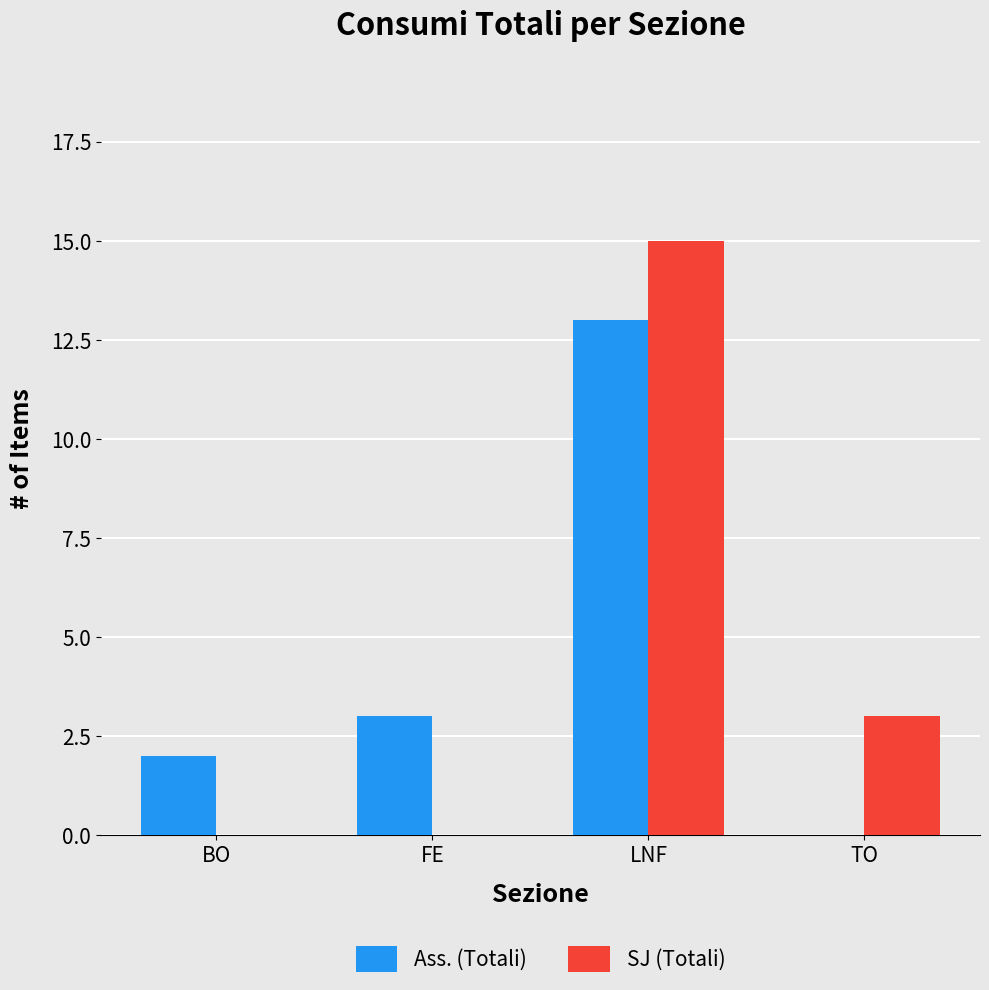

Which series changed the most between BO and LNF?

SJ (Totali)